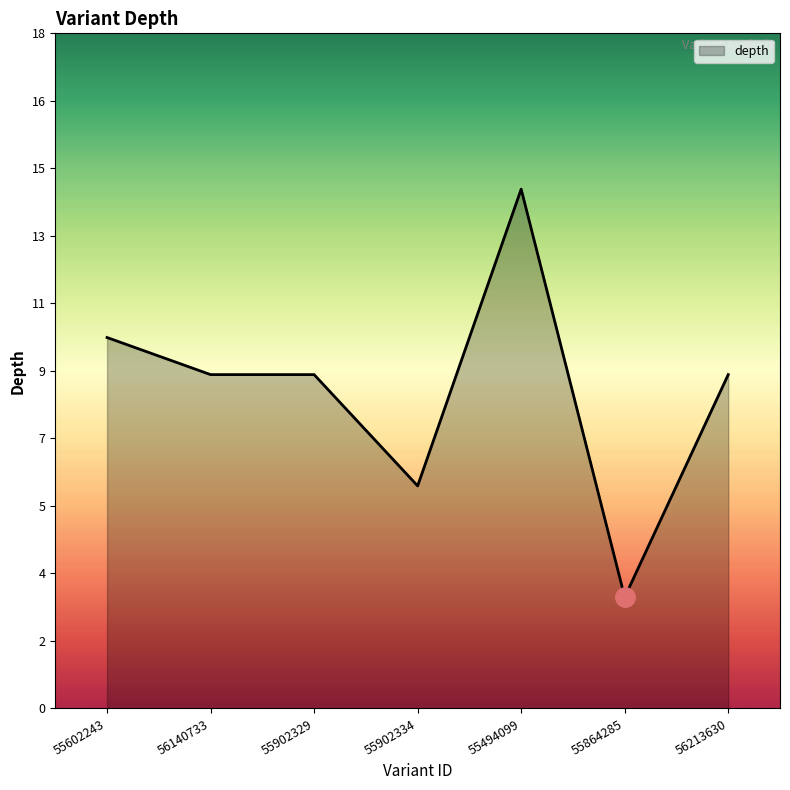

What is the label of the 1st point from the left?

55602243